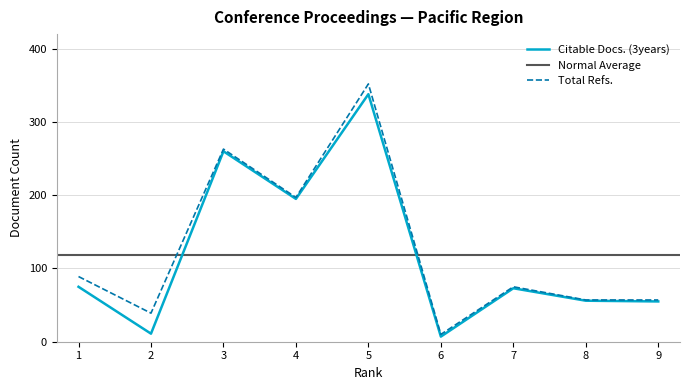

True or false: Total Refs. and Citable Docs. (3years) cross at least once.

False